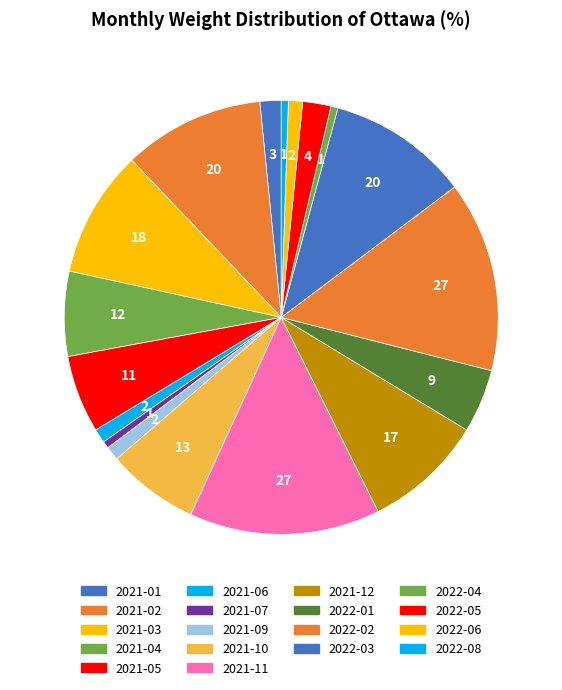

What portion of the pie excludes 2021-03?

90.5%